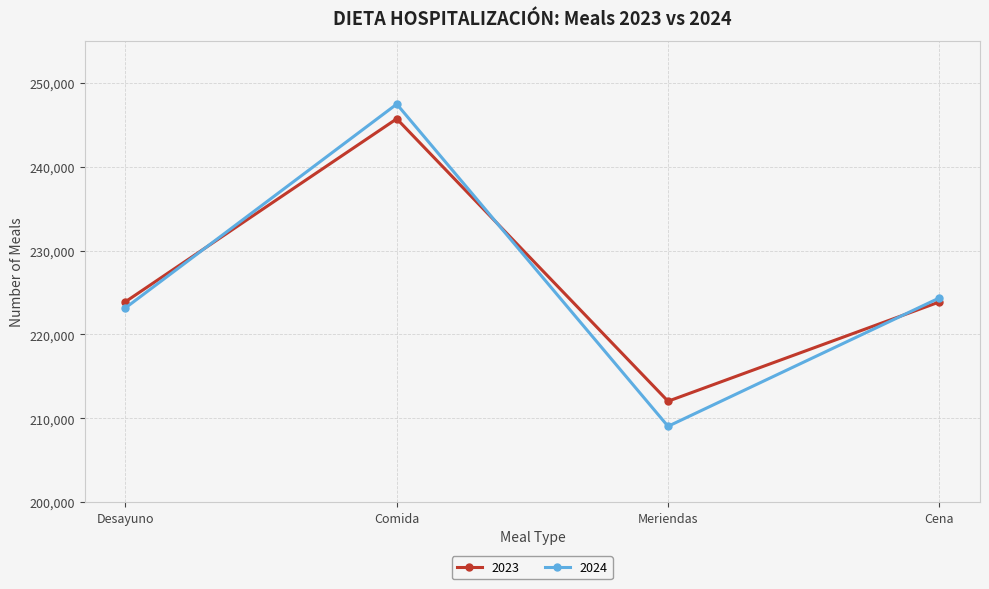

How many categories are shown in the chart?

4